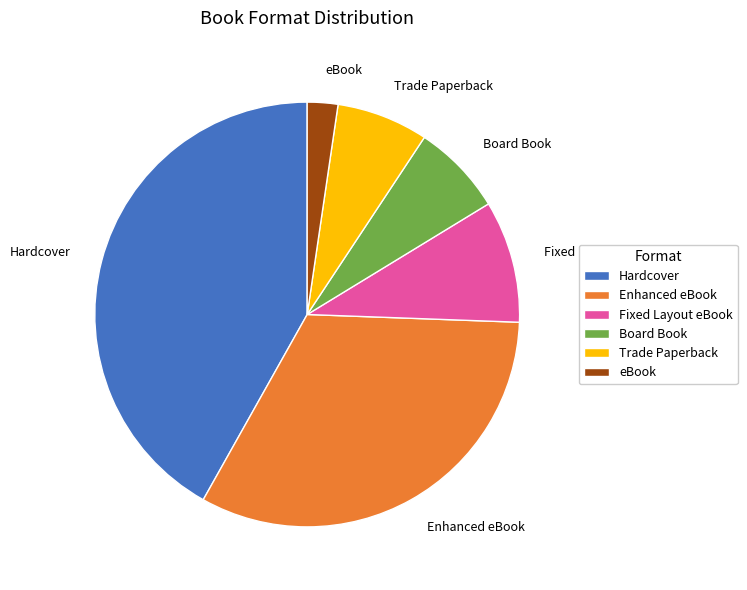

Which has a higher value, eBook or Fixed Layout eBook?

Fixed Layout eBook